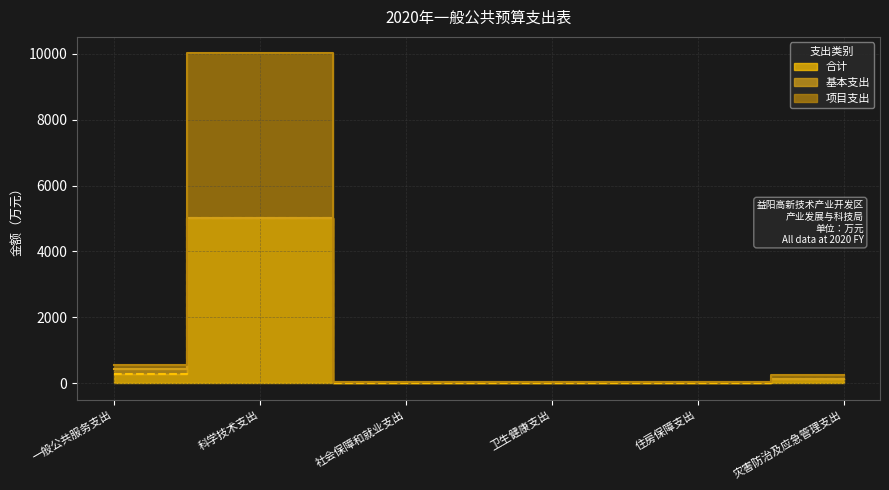

Reading left to right, extract all data points from this chart.

合计: 282.7	5004.0	21.5	16.9	16.2	125.0
项目支出: 565.3	10008.0	42.9	33.7	32.5	250.0